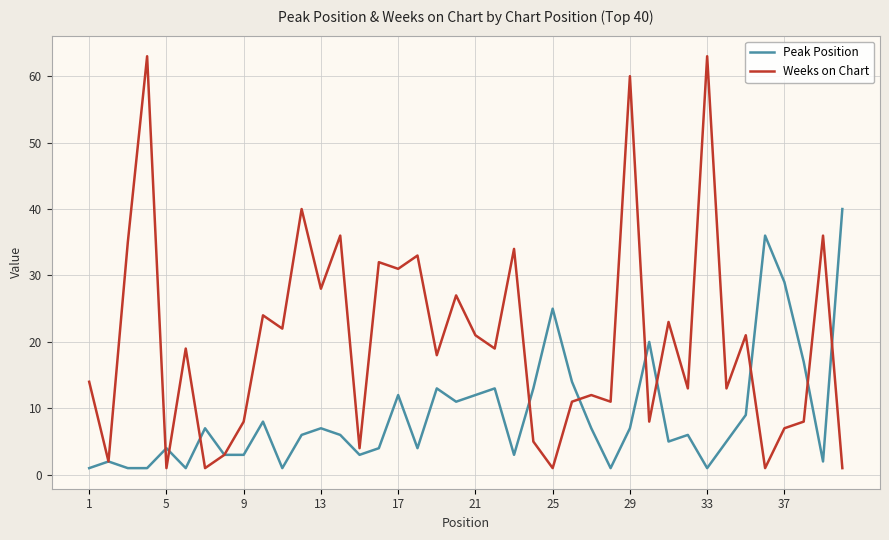

Count the number of data series in this chart.

2